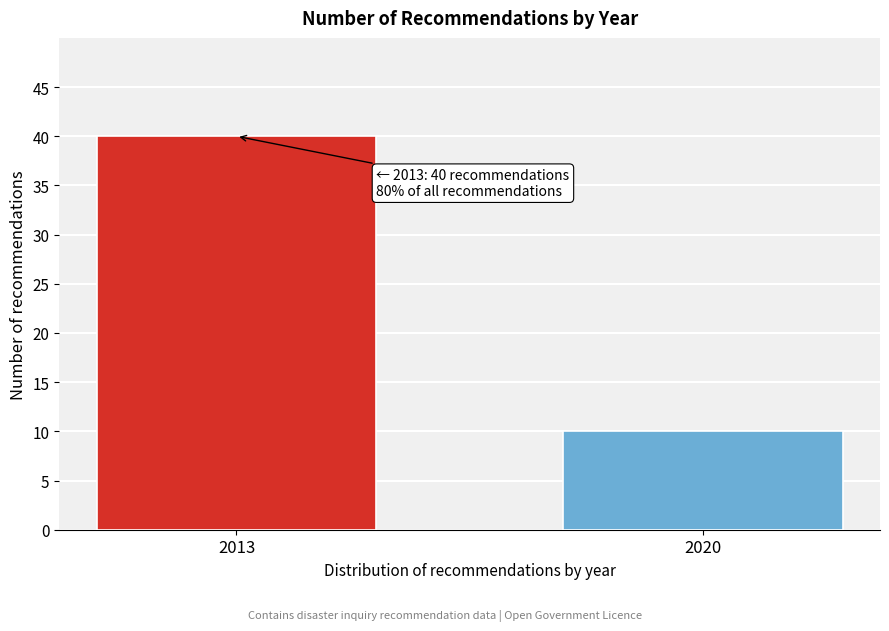

Reading left to right, list all the values displayed in this chart.

40	10